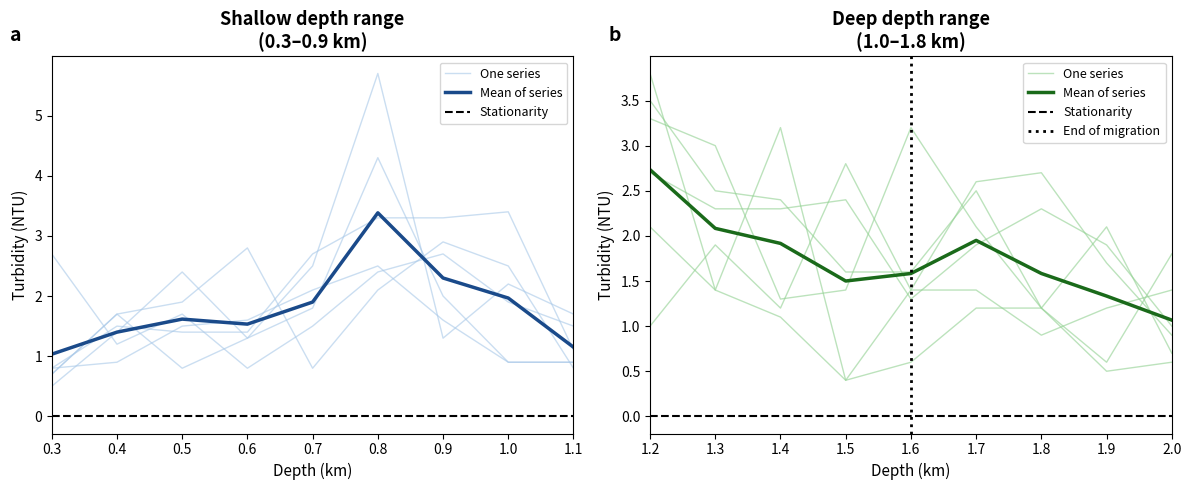

What is the minimum value for 0.500?

0.7